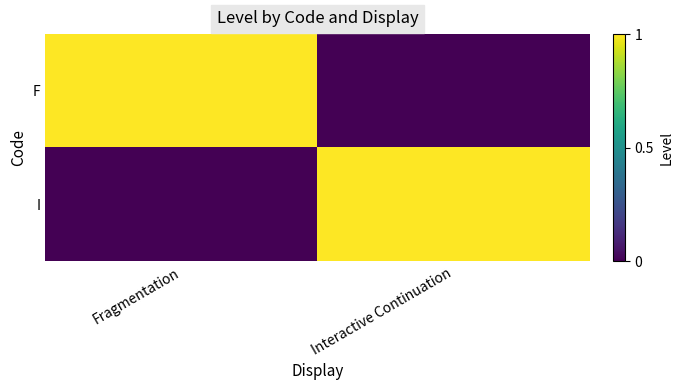

Which label corresponds to the smallest value in the chart?

Interactive Continuation